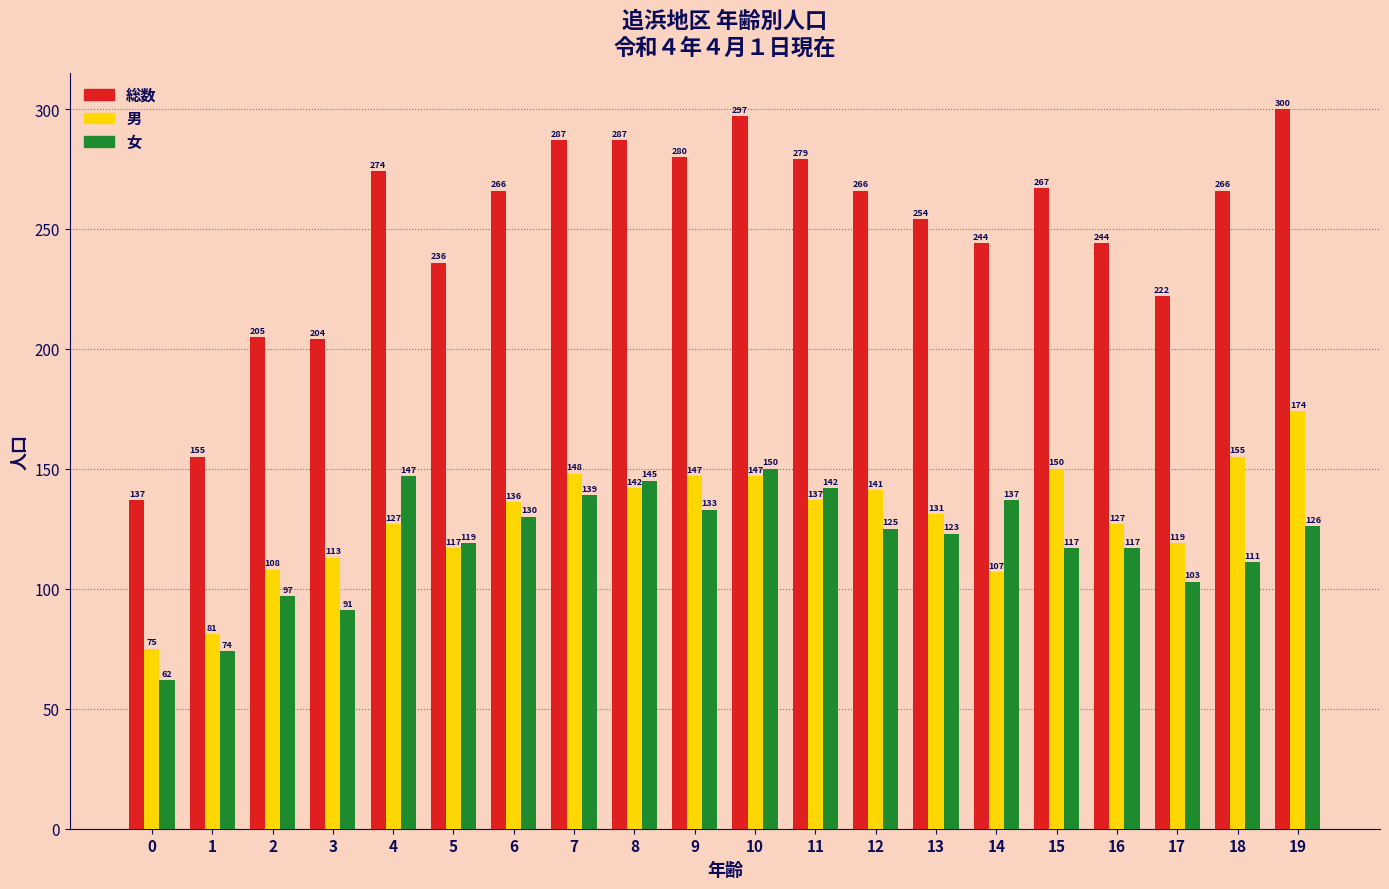

Does the chart contain stacked bars?

No